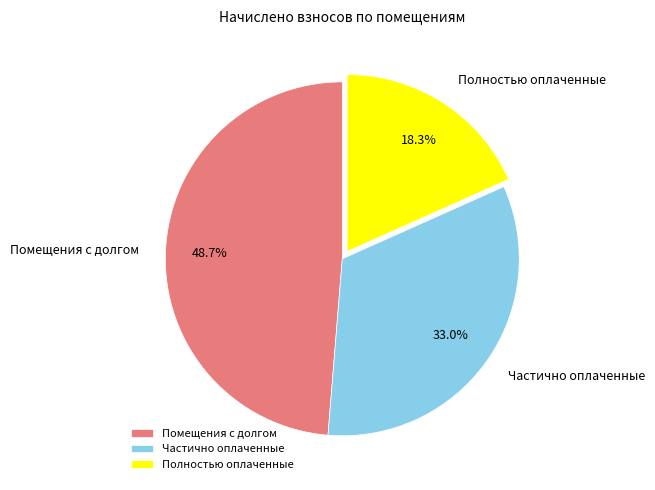

Approximately how many times larger is the value at Помещения с долгом compared to Частично оплаченные?

1.5